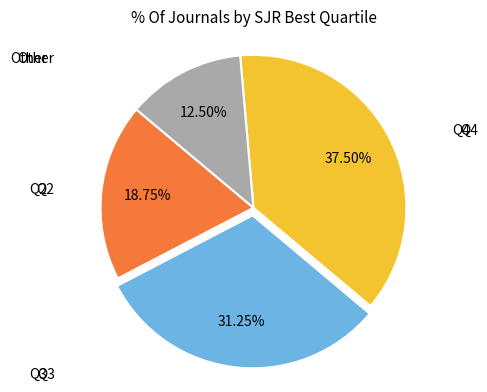

Is there a majority slice in this chart?

No